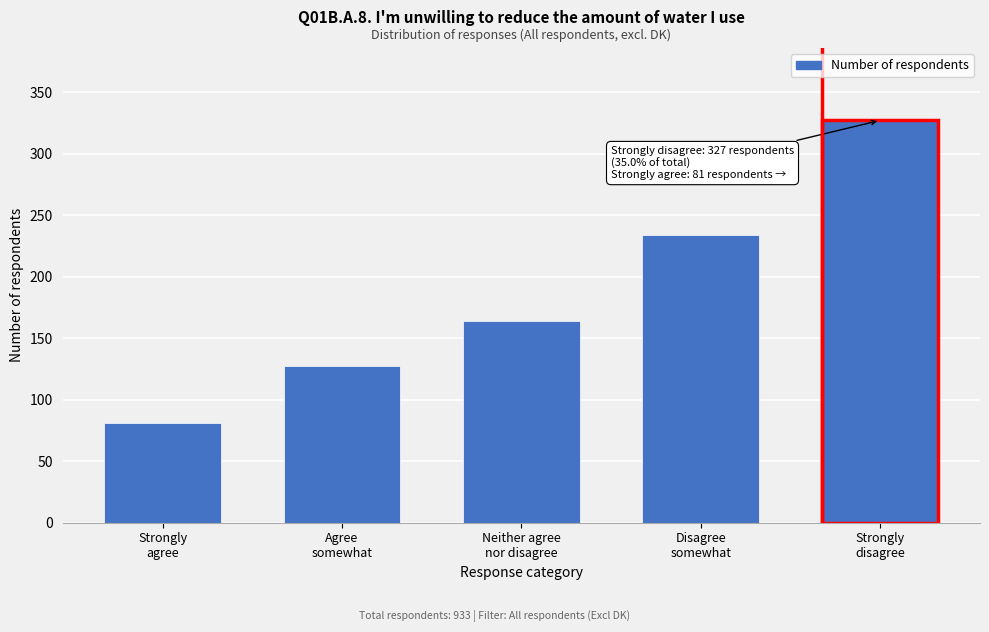

Reading left to right, extract all data points from this chart.

81	127	164	234	327